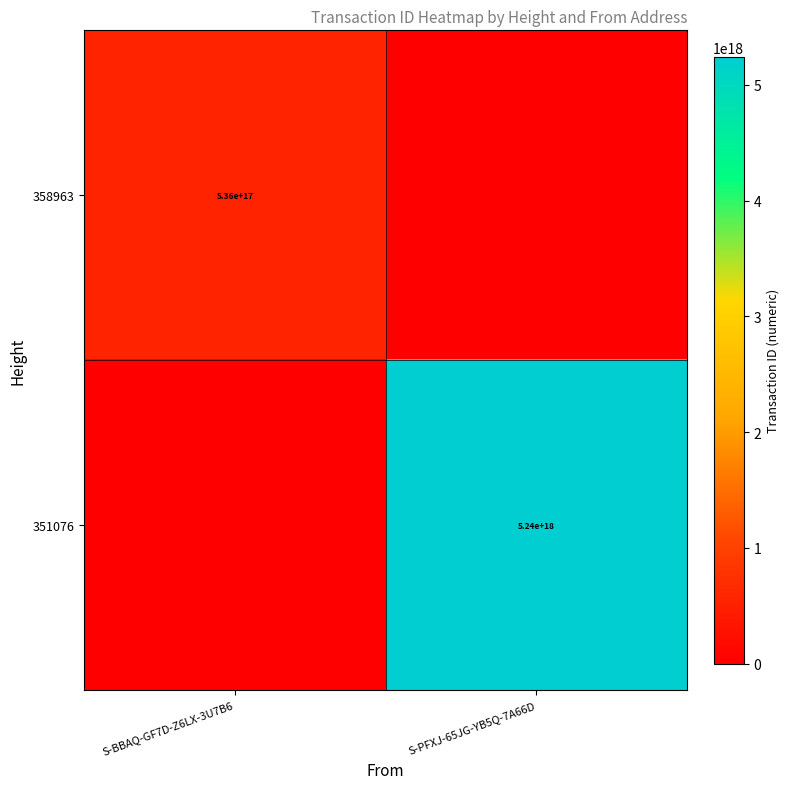

The value of 351076 at S-PFXJ-65JG-YB5Q-7A66D is 7220979907599184896. True or false?

False